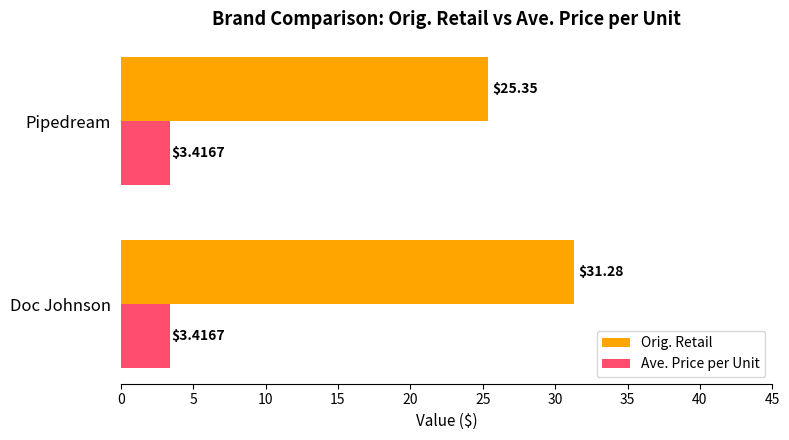

What is the average value of the Ave. Price per Unit series?

3.4